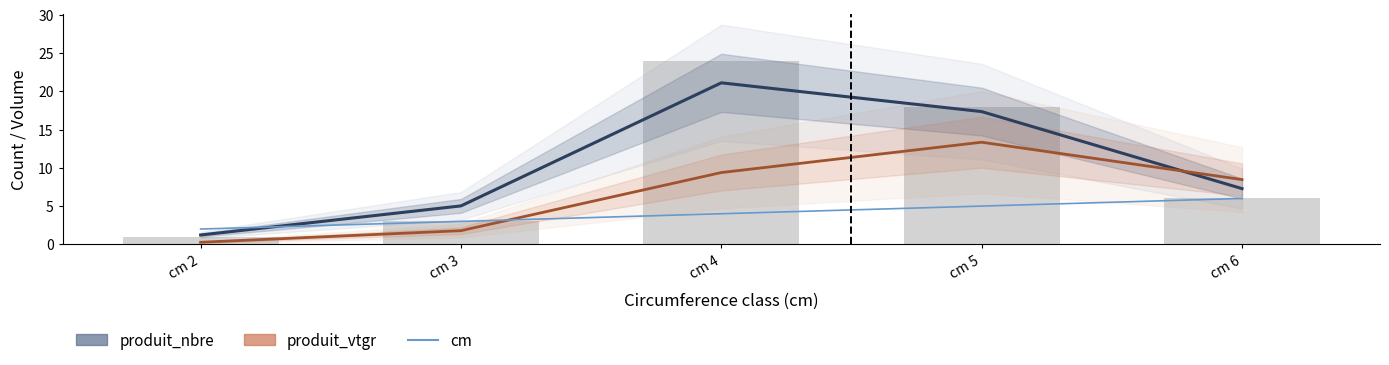

How many groups of bars are there?

5